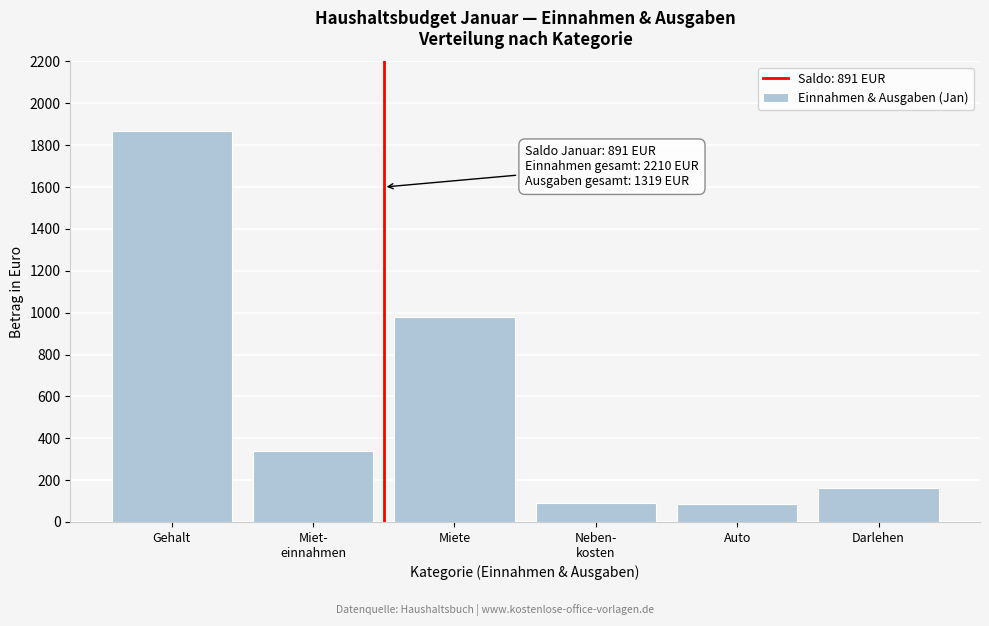

What is the label of the 6th bar from the right?

Gehalt